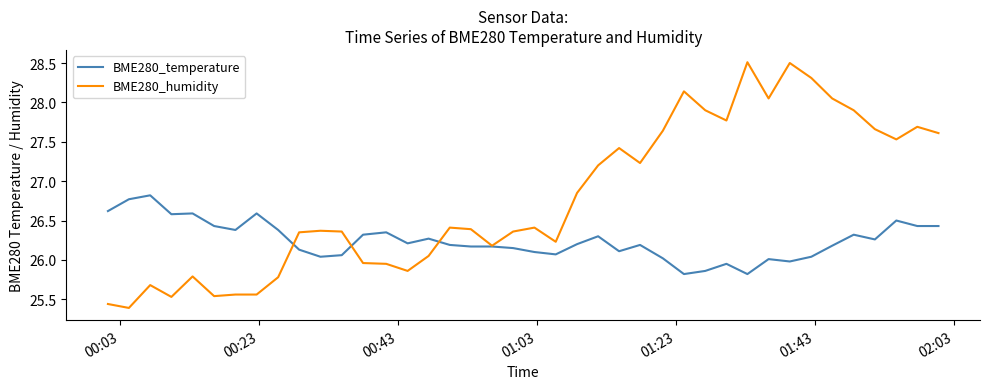

Which series has the widest spread of values?

BME280_humidity